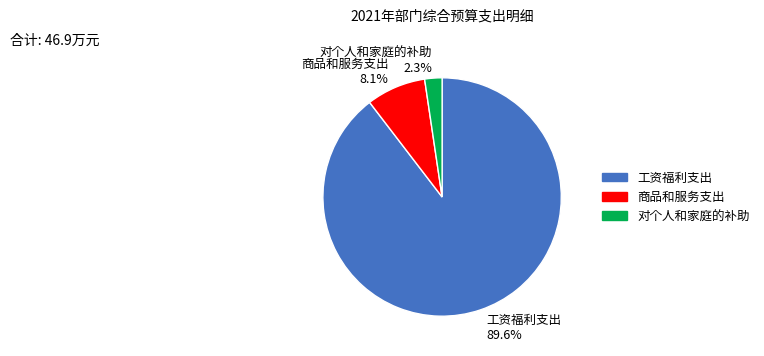

How many slices are in this pie chart?

3